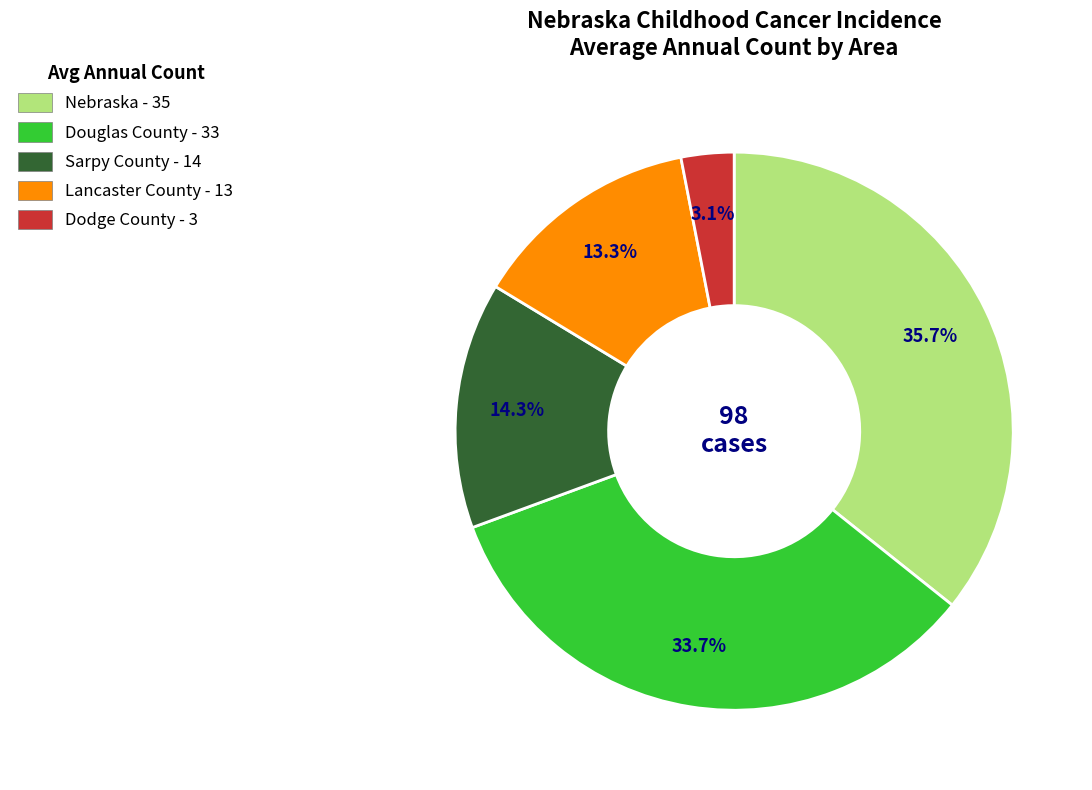

Do Lancaster County and Nebraska together represent more than half of the pie?

No